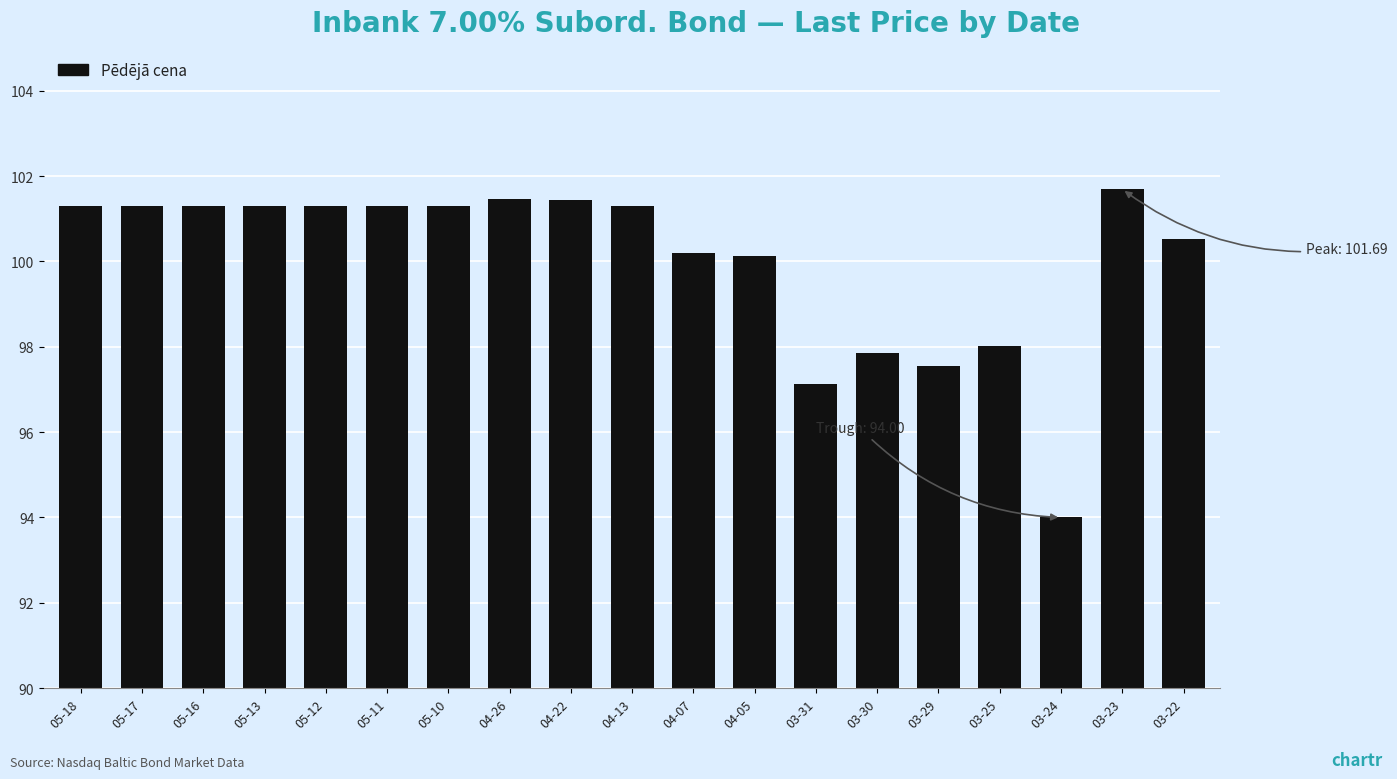

What is the minimum value shown in the chart?

94.0